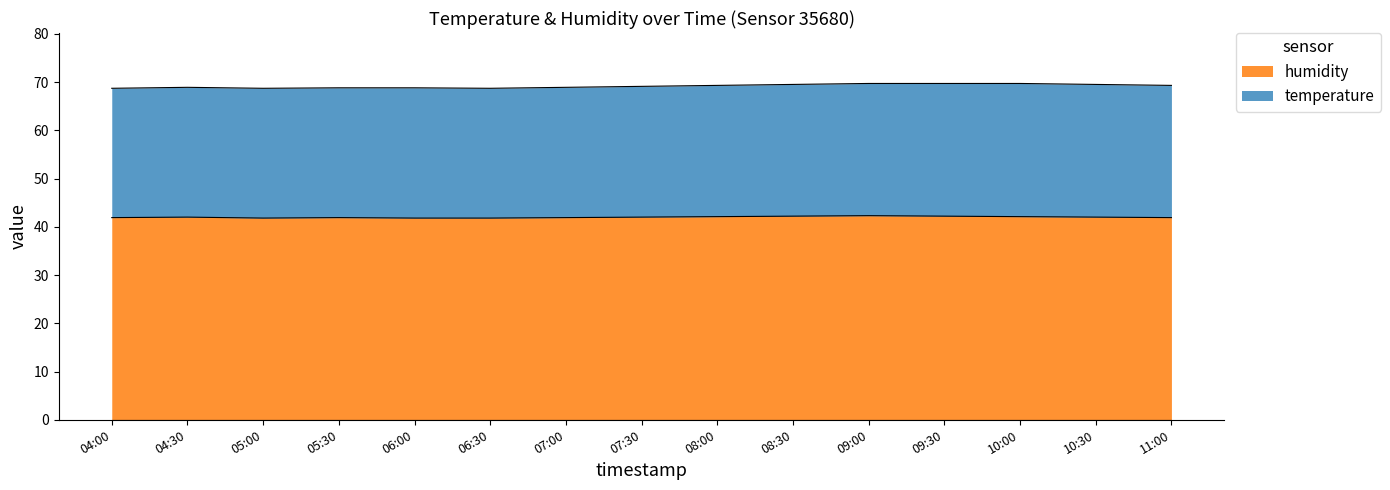

What is the total value across all series at 08:00?

69.3